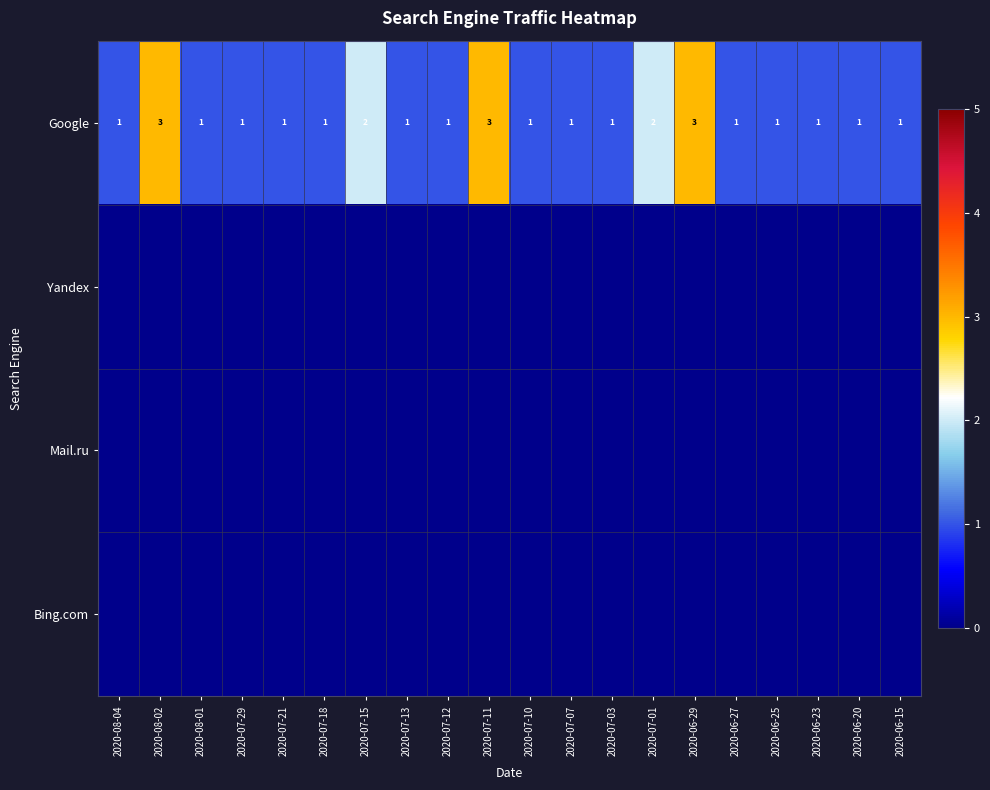

How many Google values are between 1 and 2?

17